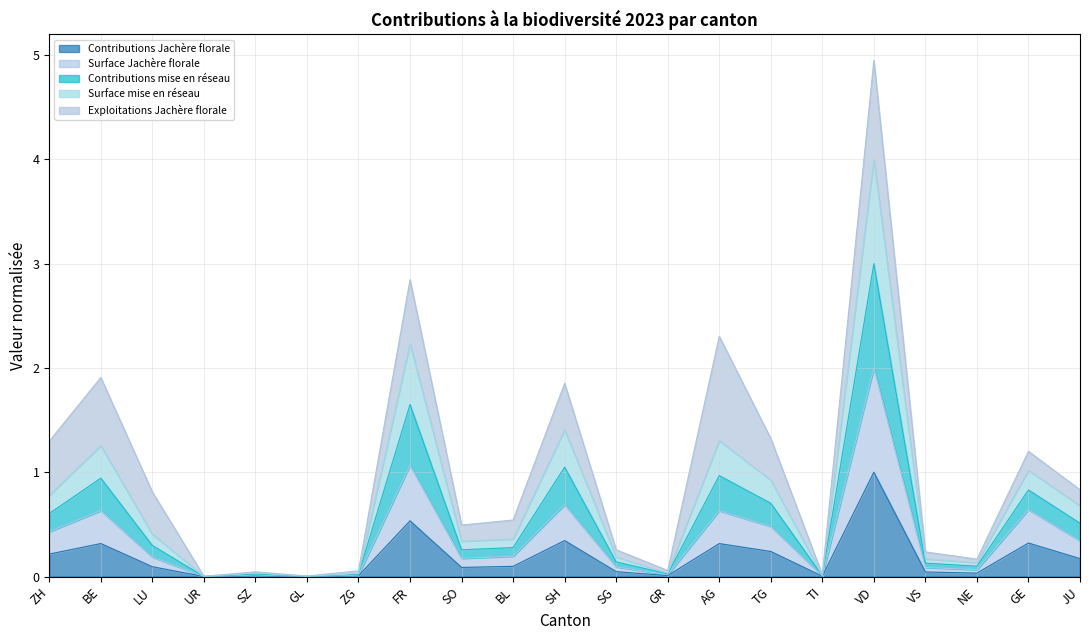

Which has a higher value, ZG or VD?

VD